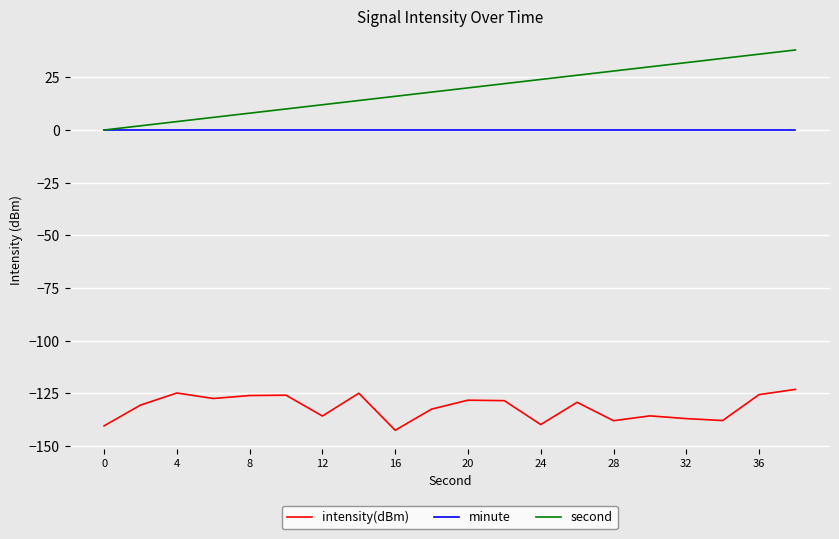

What is the smallest value displayed?

-142.5